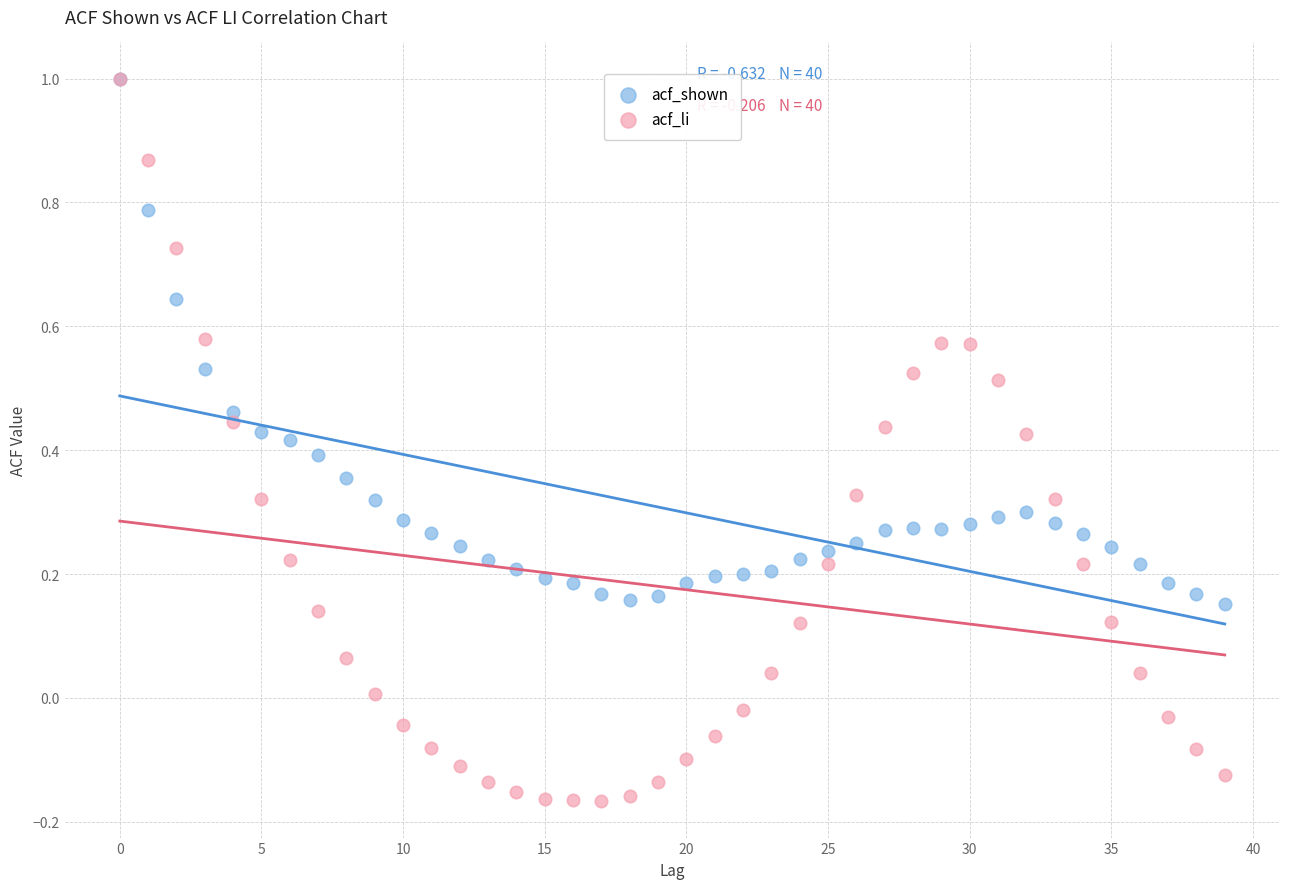

Which series reaches the minimum Y coordinate?

acf_li